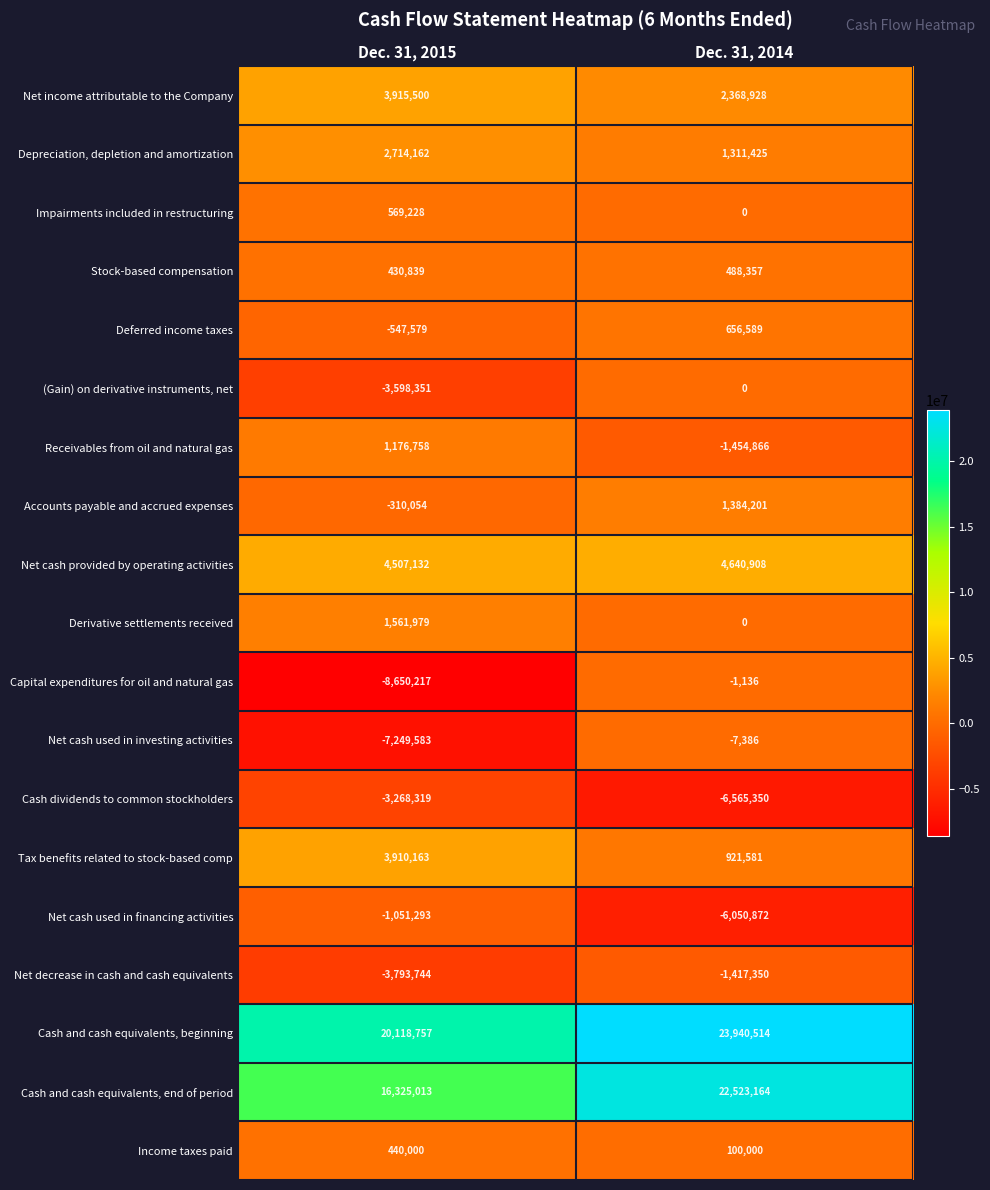

Which series has the largest range (max minus min)?

Capital expenditures for oil and natural gas